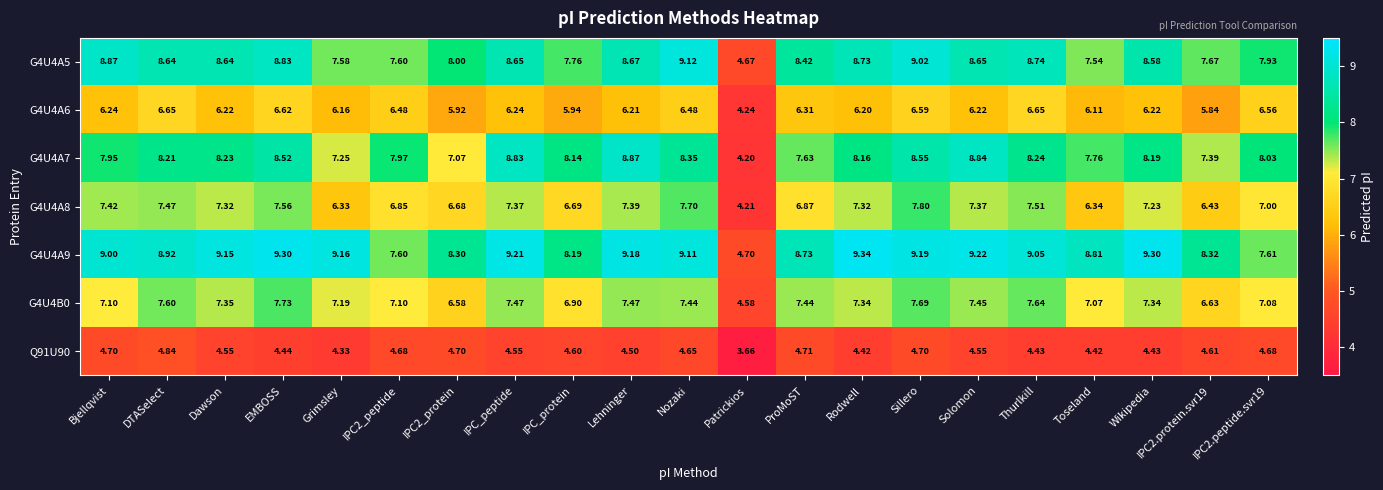

How many values in the G4U4B0 series exceed 7?

17